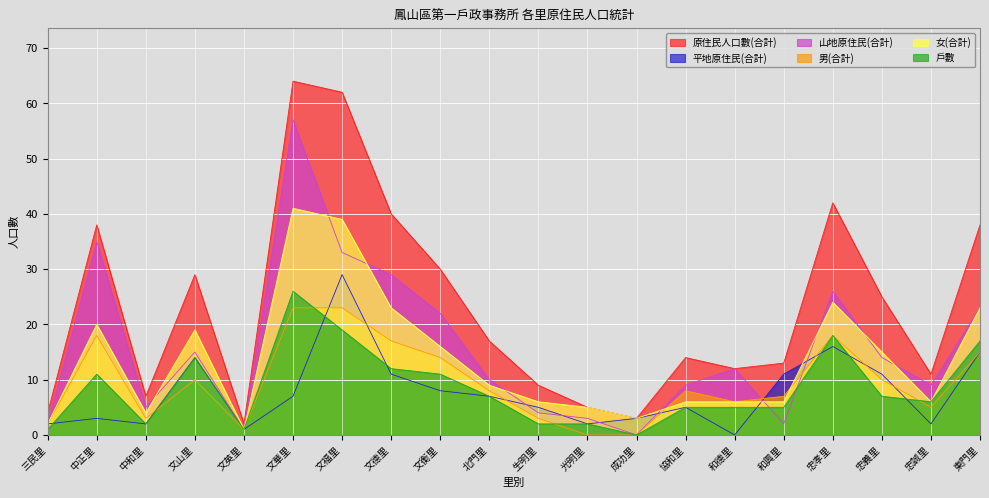

At which label is 女(合計) closest to 21?

中正里